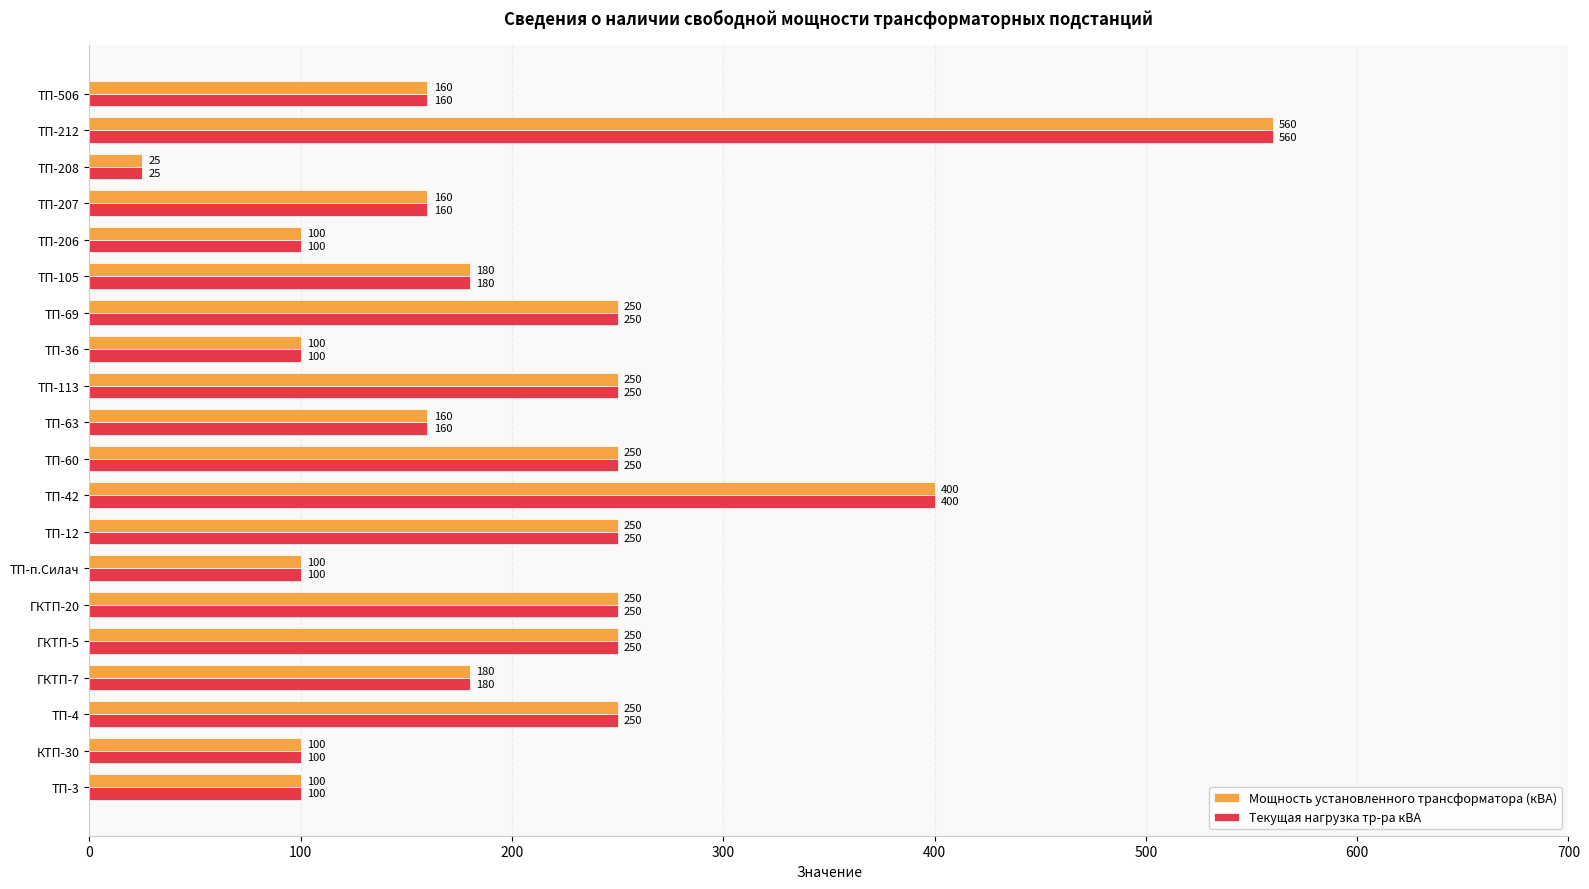

Read the Мощность установленного трансформатора (кВА) value at ТП-206, to the nearest 10.

100